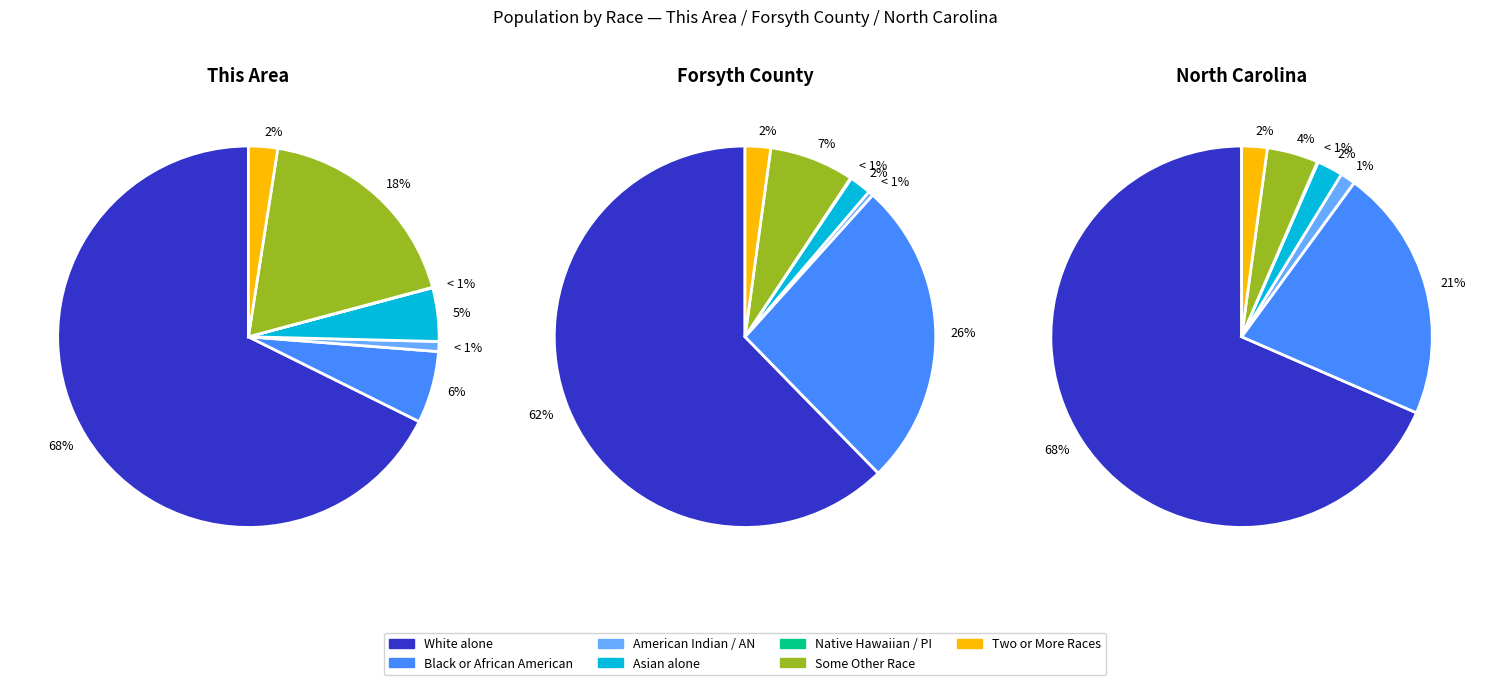

How many slices are in this pie chart?

7